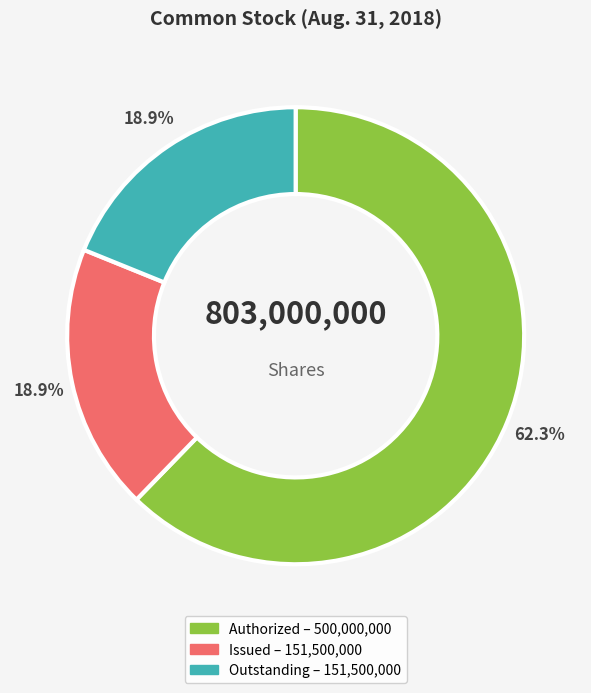

Is there a majority slice in this chart?

Yes